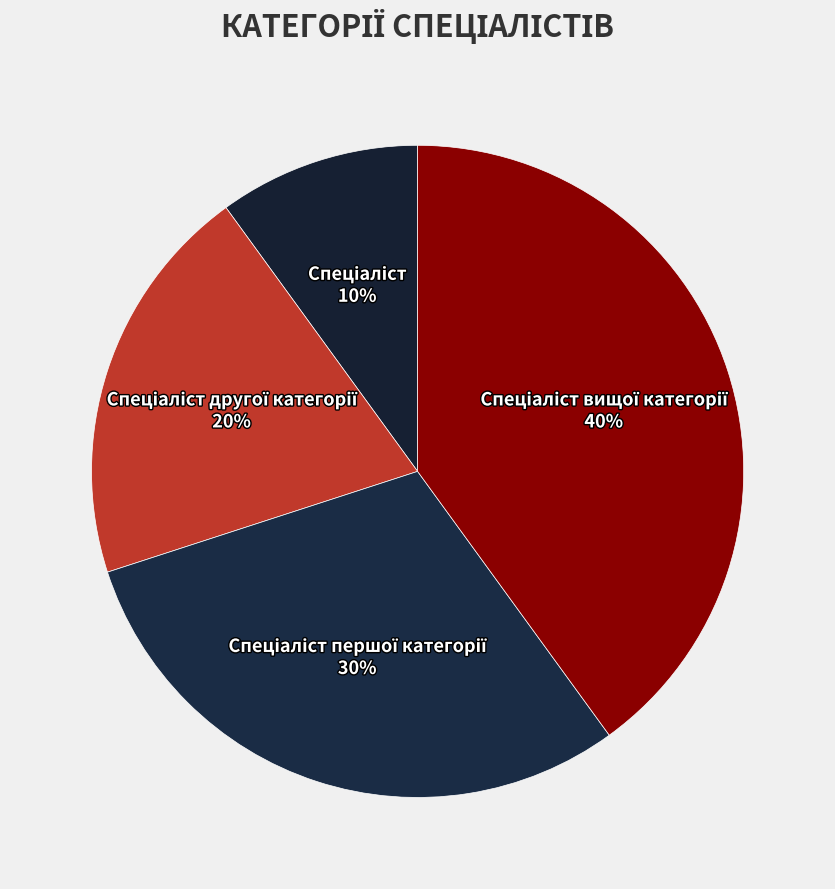

Does any single category account for the majority?

No